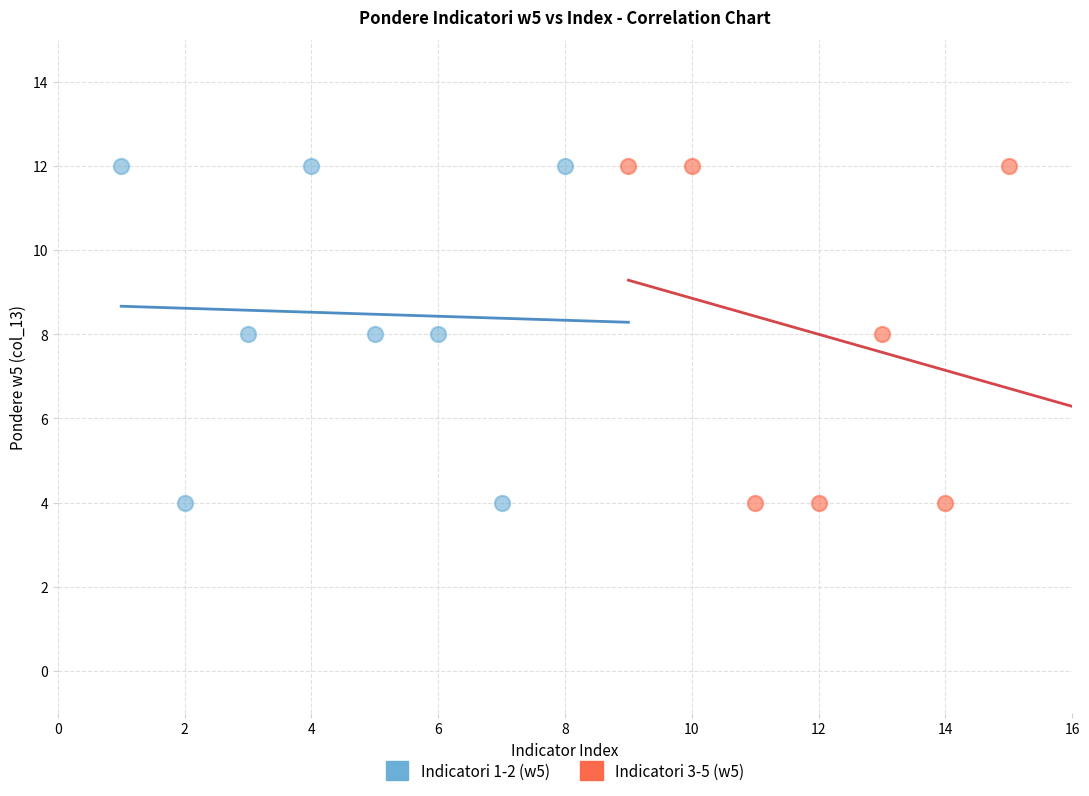

What are all the series names shown in the legend?

Indicatori 1-2 (w5), Indicatori 3-5 (w5)